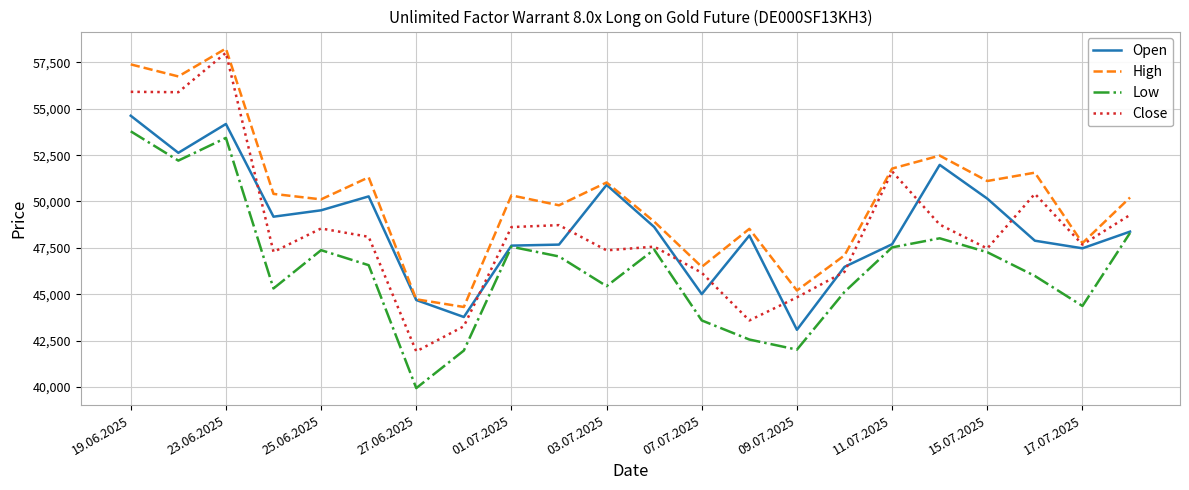

Which series has the largest total across all categories?

High